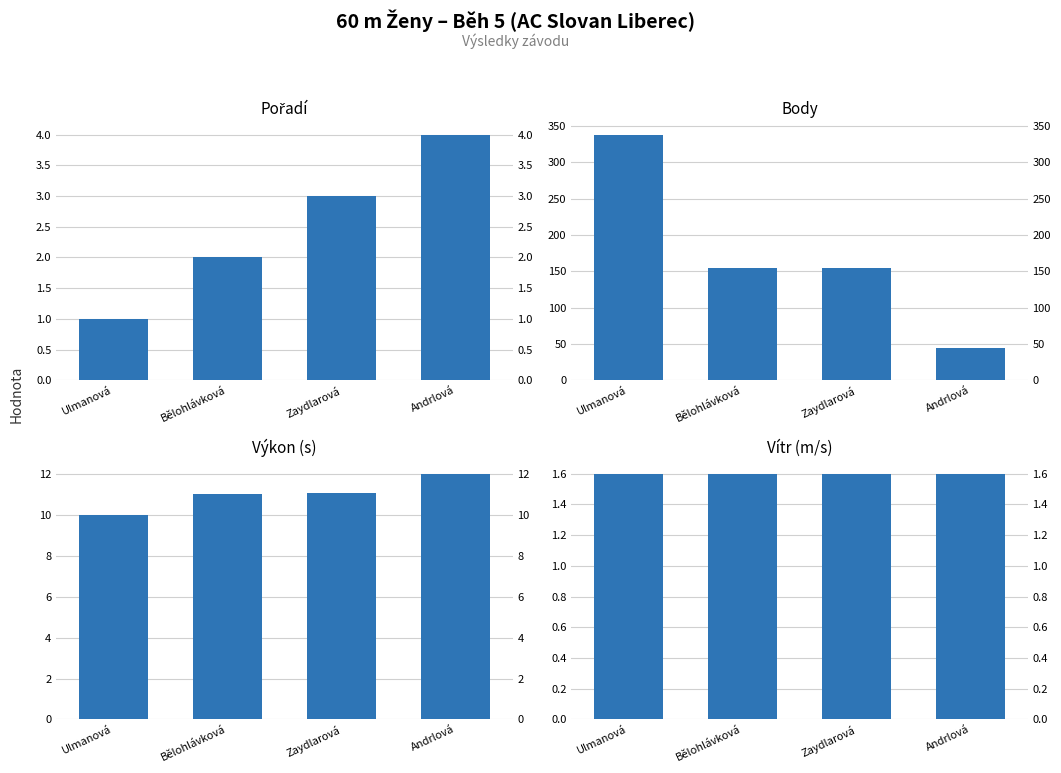

Reading right to left, what are all the values shown in this chart?

Pořadí: 4.0	3.0	2.0	1.0
Body: 45.0	154.0	155.0	338.0
Výkon: 12.0	11.1	11.0	10.0
Vítr: 1.6	1.6	1.6	1.6